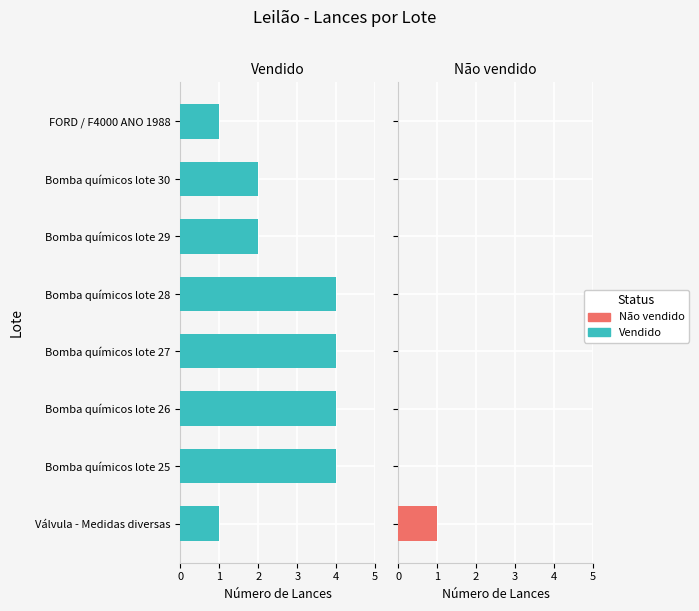

Which series changed the most between Bomba químicos lote 26 and Bomba químicos lote 28?

Vendido